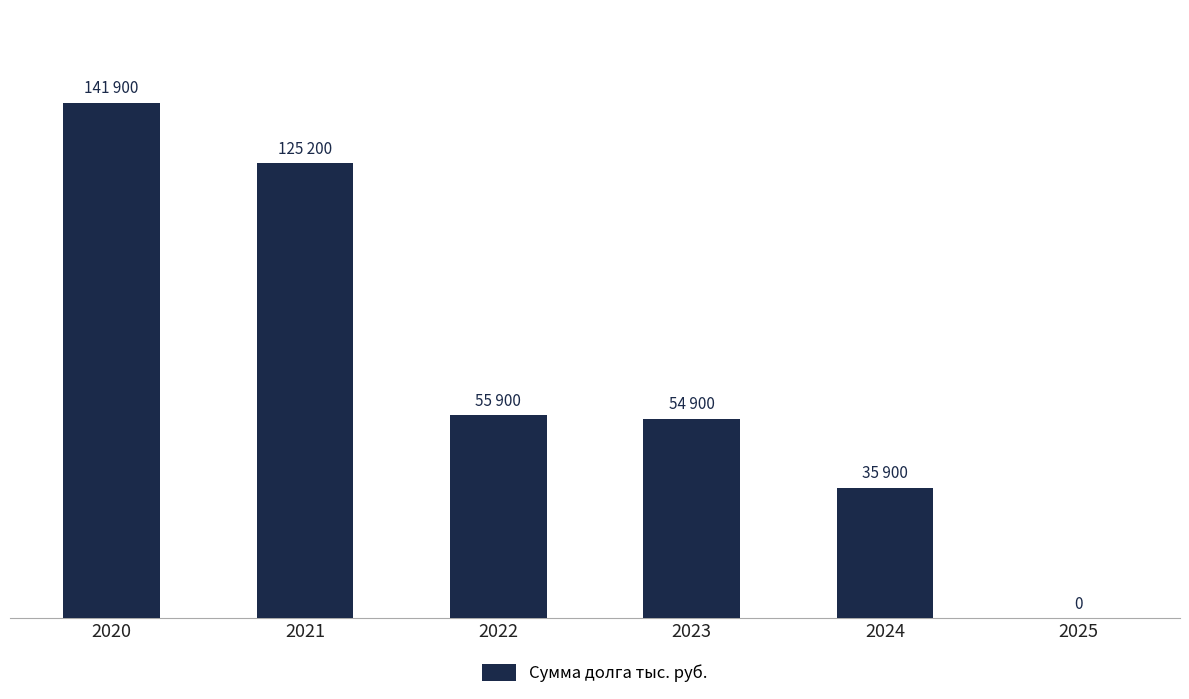

What is the average value?

68967